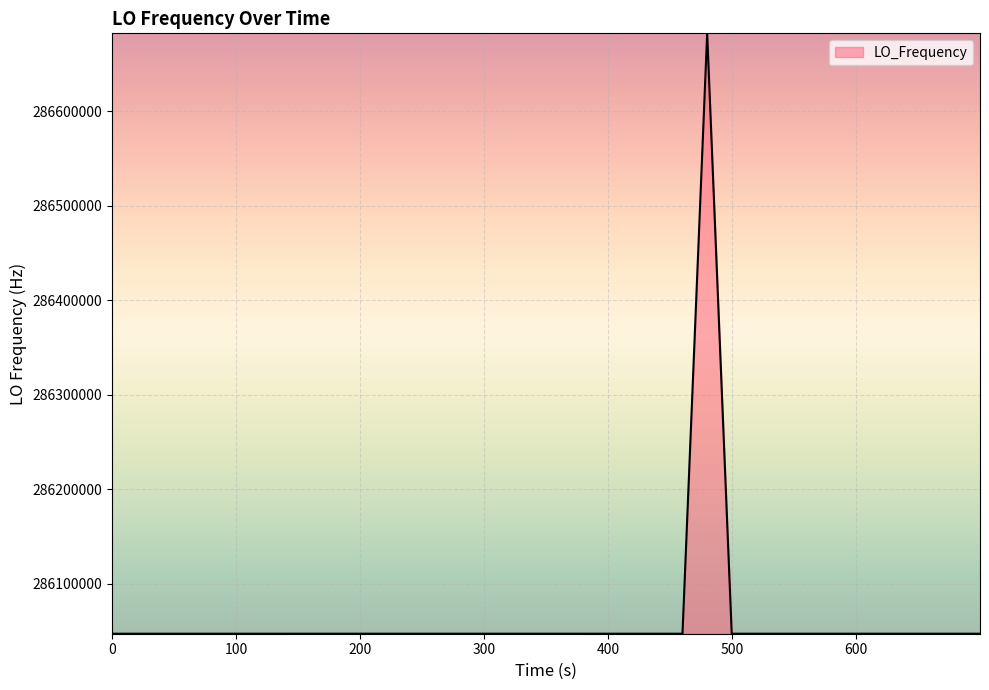

What is the greatest value displayed?

286682703.7